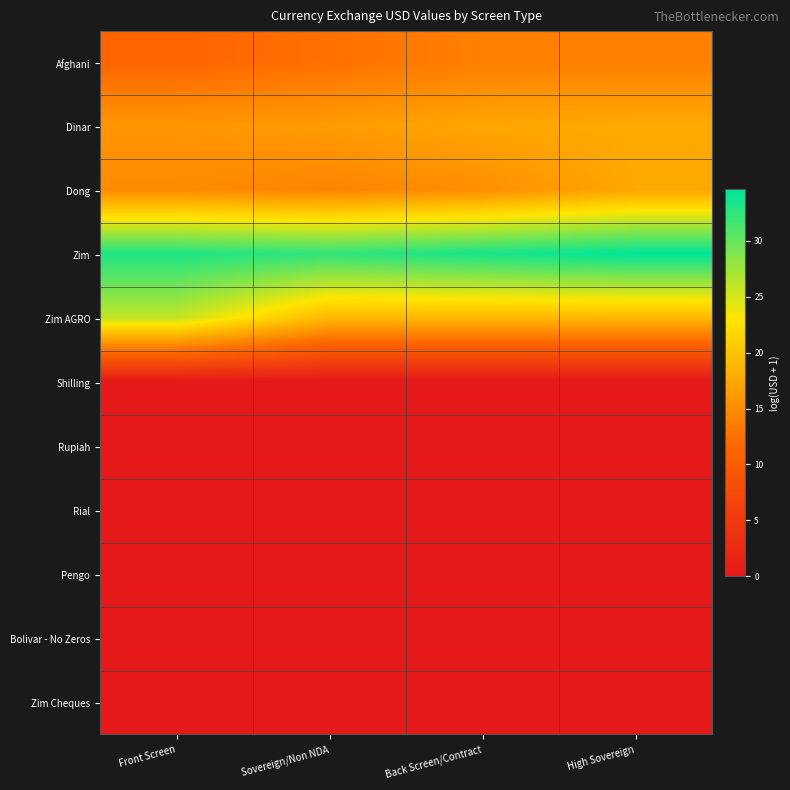

Reading left to right, what are all the values shown in this chart?

Afghani: Front Screen=11.4	Sovereign/Non NDA=12.5	Back Screen/Contract=13.8	High Sovereign=13.8
Dinar: Front Screen=15.9	Sovereign/Non NDA=16.4	Back Screen/Contract=17.4	High Sovereign=17.7
Dong: Front Screen=14.9	Sovereign/Non NDA=14.2	Back Screen/Contract=15.2	High Sovereign=17.5
Zim: Front Screen=33.2	Sovereign/Non NDA=32.4	Back Screen/Contract=33.5	High Sovereign=34.6
Zim AGRO: Front Screen=25.8	Sovereign/Non NDA=18.9	Back Screen/Contract=18.9	High Sovereign=18.9
Shilling: Front Screen=0.0	Sovereign/Non NDA=0.0	Back Screen/Contract=0.0	High Sovereign=0.0
Rupiah: Front Screen=0.0	Sovereign/Non NDA=0.0	Back Screen/Contract=0.0	High Sovereign=0.0
Rial: Front Screen=0.0	Sovereign/Non NDA=0.0	Back Screen/Contract=0.0	High Sovereign=0.0
Pengo: Front Screen=0.0	Sovereign/Non NDA=0.0	Back Screen/Contract=0.0	High Sovereign=0.0
Bolivar - No Zeros: Front Screen=0.0	Sovereign/Non NDA=0.0	Back Screen/Contract=0.0	High Sovereign=0.0
Zim Cheques: Front Screen=0.0	Sovereign/Non NDA=0.0	Back Screen/Contract=0.0	High Sovereign=0.0